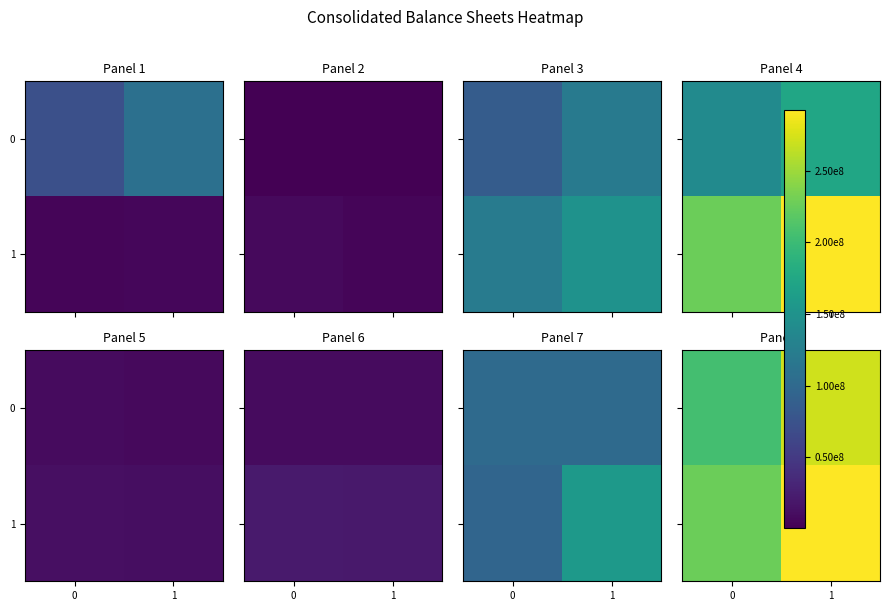

True or false: 1 has a value of 226671708 at 0.

True